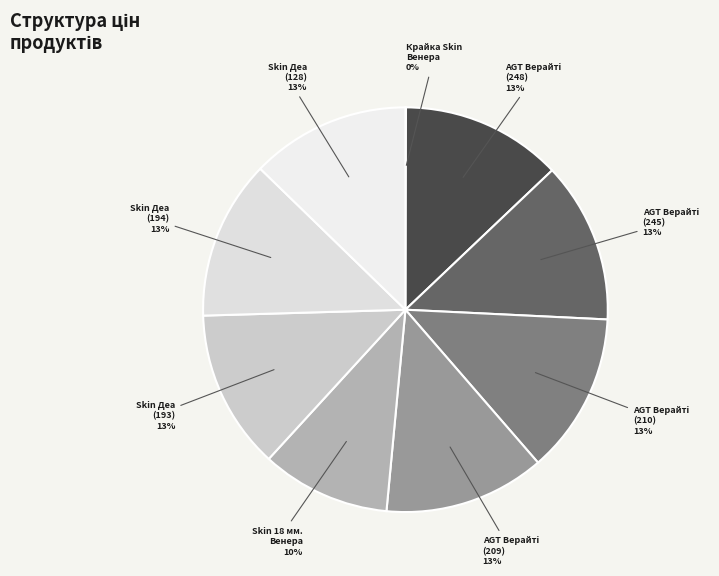

What percentage is the Skin Деа (193) 13% slice, to the nearest percent?

13%